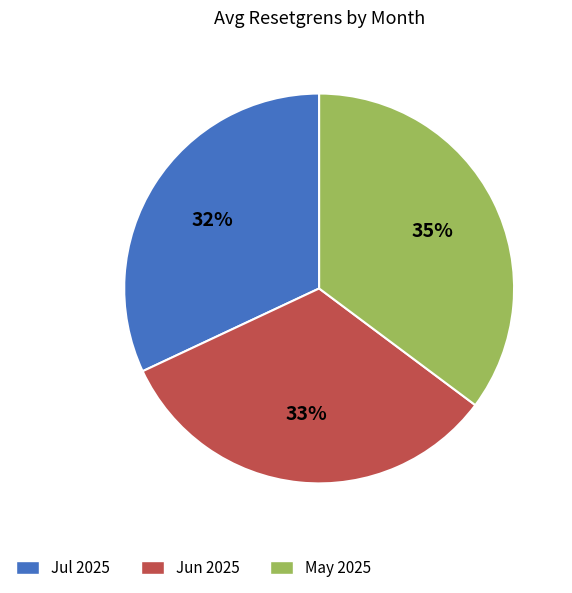

What is the smallest slice in the pie chart?

Jul 2025